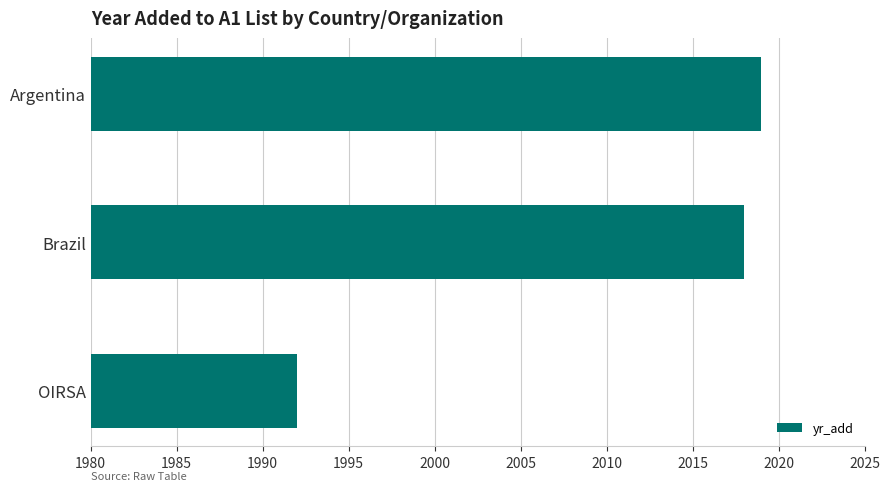

What is the value of the 3rd bar from the top?

1992